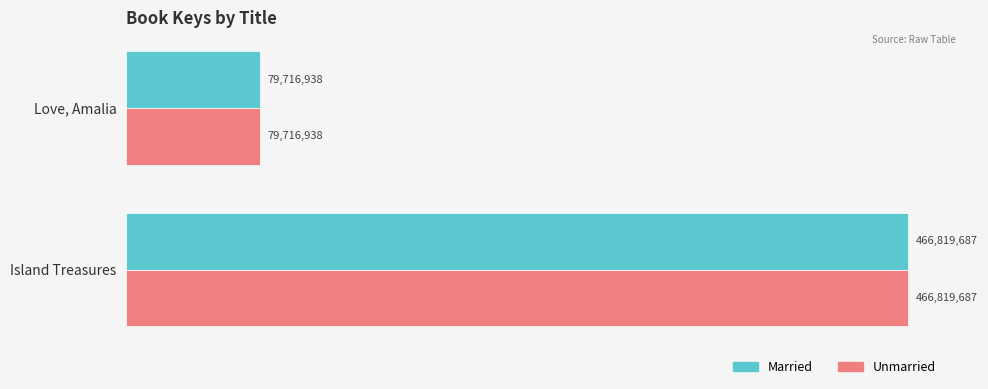

What are all the series names shown in the legend?

Married, Unmarried